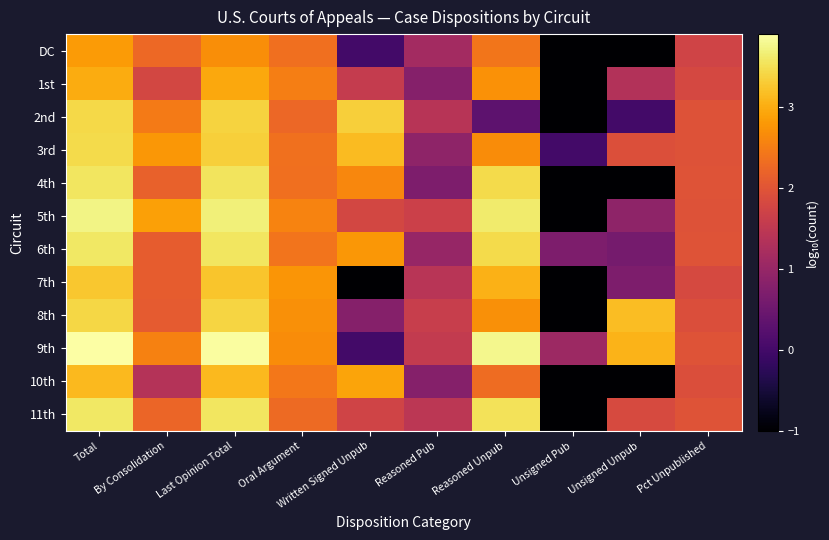

Rank the series at Unsigned Unpub from highest to lowest value.

8th, 9th, 3rd, 11th, 1st, 5th, 7th, 6th, 2nd, DC, 4th, 10th